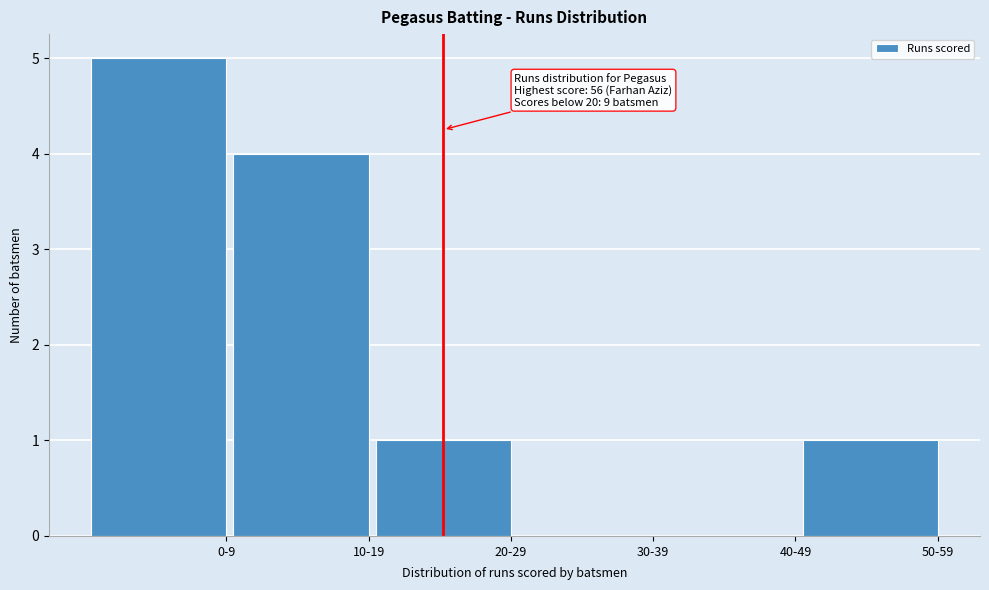

Reading right to left, extract all data points from this chart.

50-59=1	40-49=0	30-39=0	20-29=1	10-19=4	0-9=5